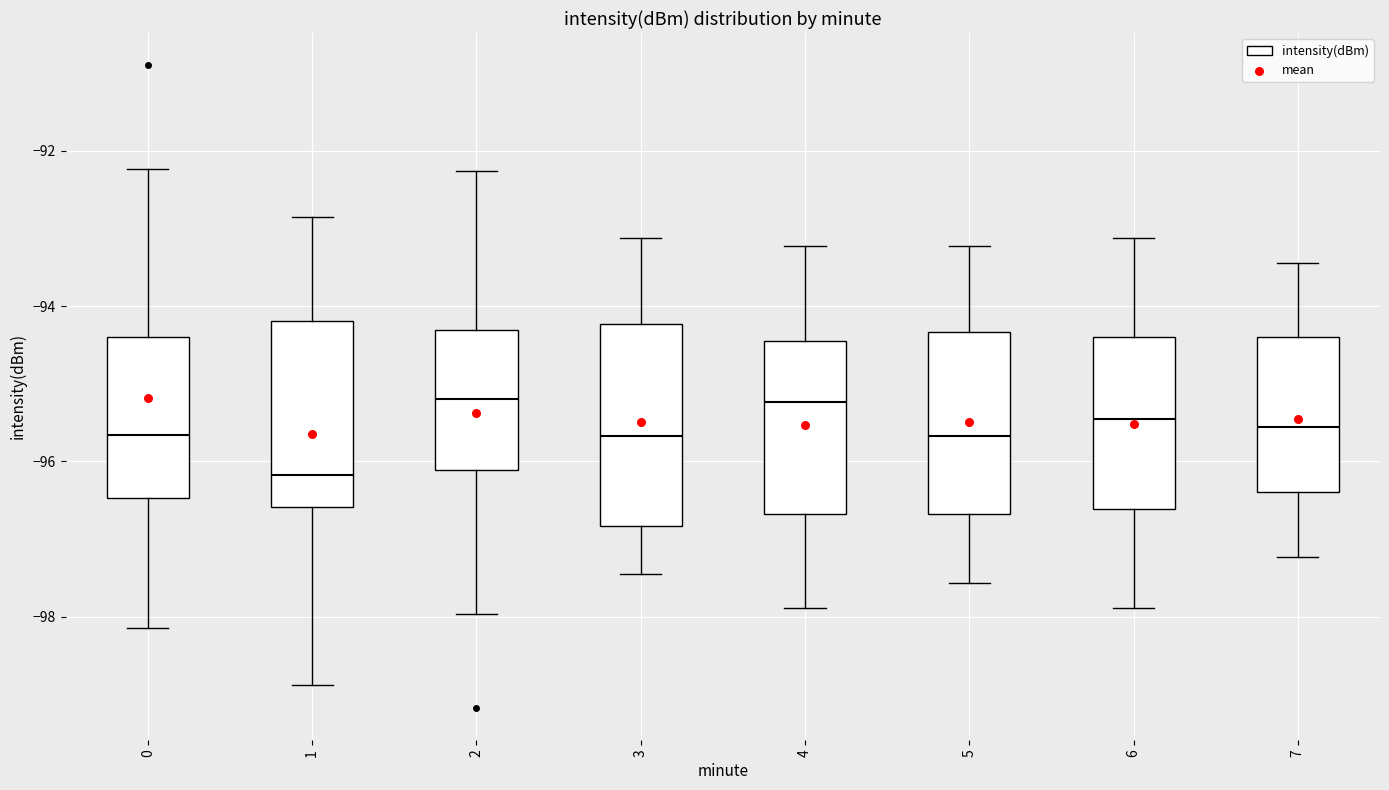

Reading left to right, read every box against the y-axis: the position of its median line, the range the box covers, and the ends of its whiskers. The values are not printed on the chart, so give them approximately, as read against the axis.

0: median -95.6, box -96.4 to -94.4, whiskers -98.2 to -92.2
1: median -96.2, box -96.6 to -94.2, whiskers -98.8 to -92.8
2: median -95.2, box -96.2 to -94.4, whiskers -98.0 to -92.2
3: median -95.6, box -96.8 to -94.2, whiskers -97.4 to -93.2
4: median -95.2, box -96.6 to -94.4, whiskers -97.8 to -93.2
5: median -95.6, box -96.6 to -94.4, whiskers -97.6 to -93.2
6: median -95.4, box -96.6 to -94.4, whiskers -97.8 to -93.2
7: median -95.6, box -96.4 to -94.4, whiskers -97.2 to -93.4